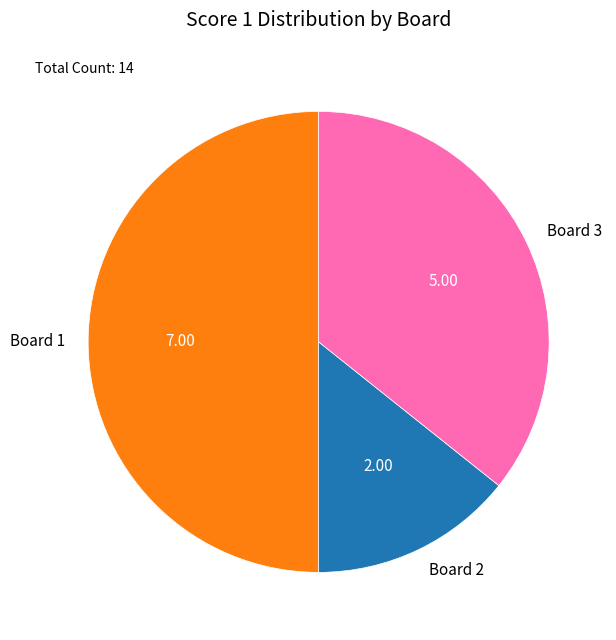

Rank the categories by value from lowest to highest.

Board 2, Board 3, Board 1